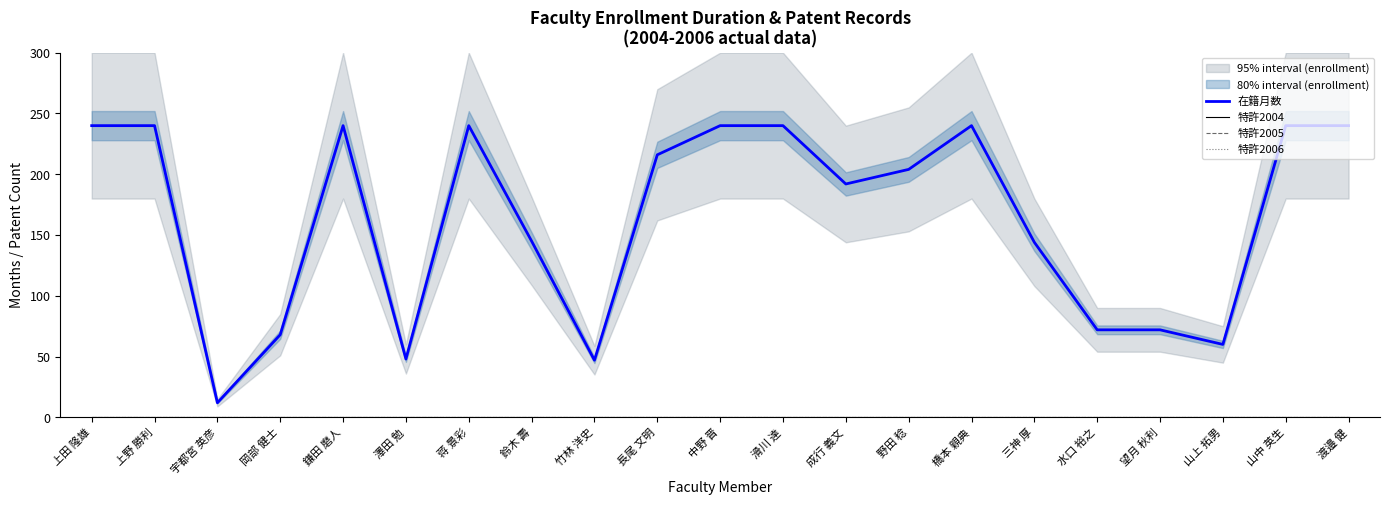

What is the maximum value for 在籍月数?

240